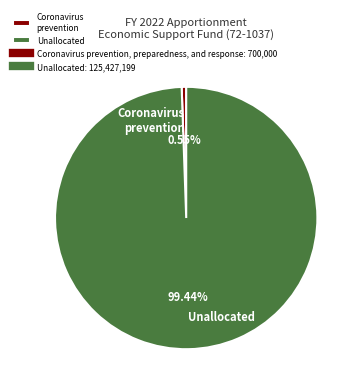

Is the sum of Unallocated and Coronavirus prevention greater than half?

Yes